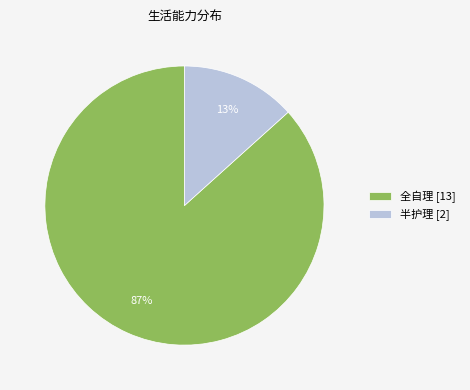

Is there any slice that represents more than half of the pie?

Yes